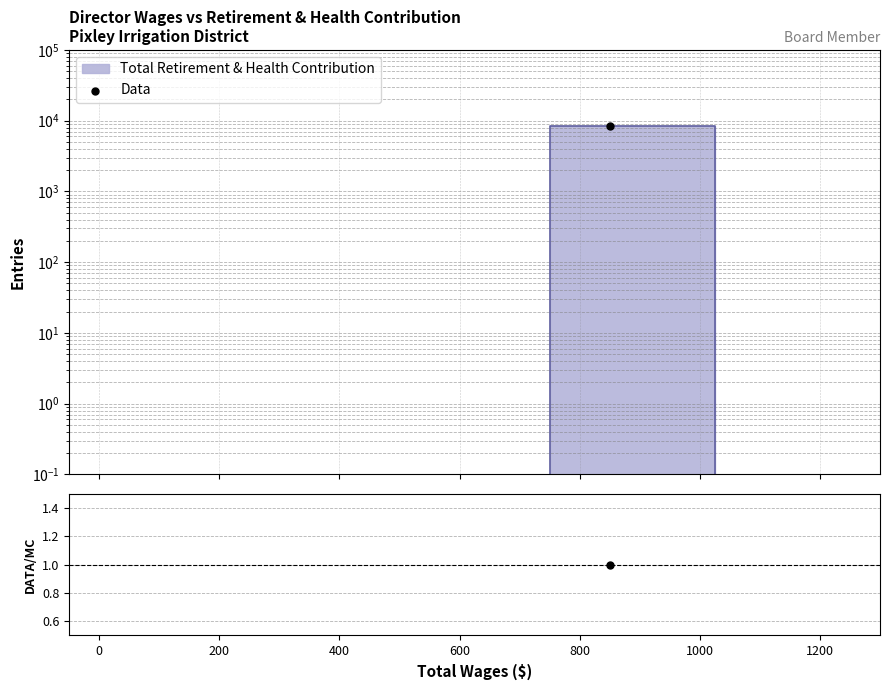

Is the value of Data at 1200 greater than the value of Data/MC at 600?

No